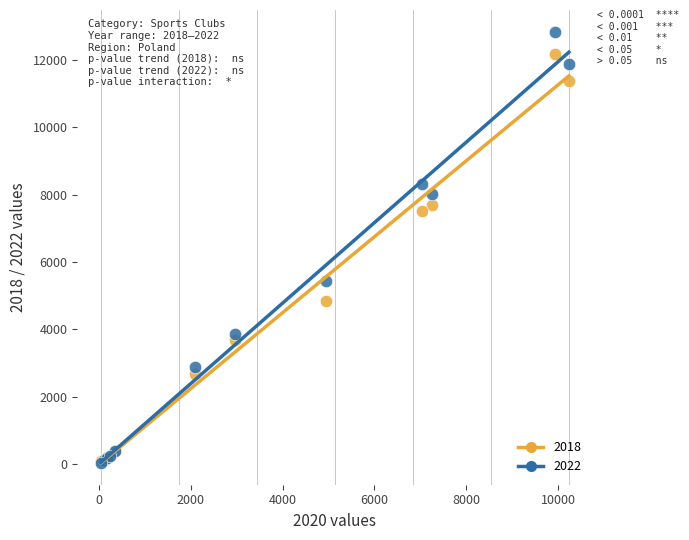

In the 2018 series, what Y value is closest to 6126?

4836